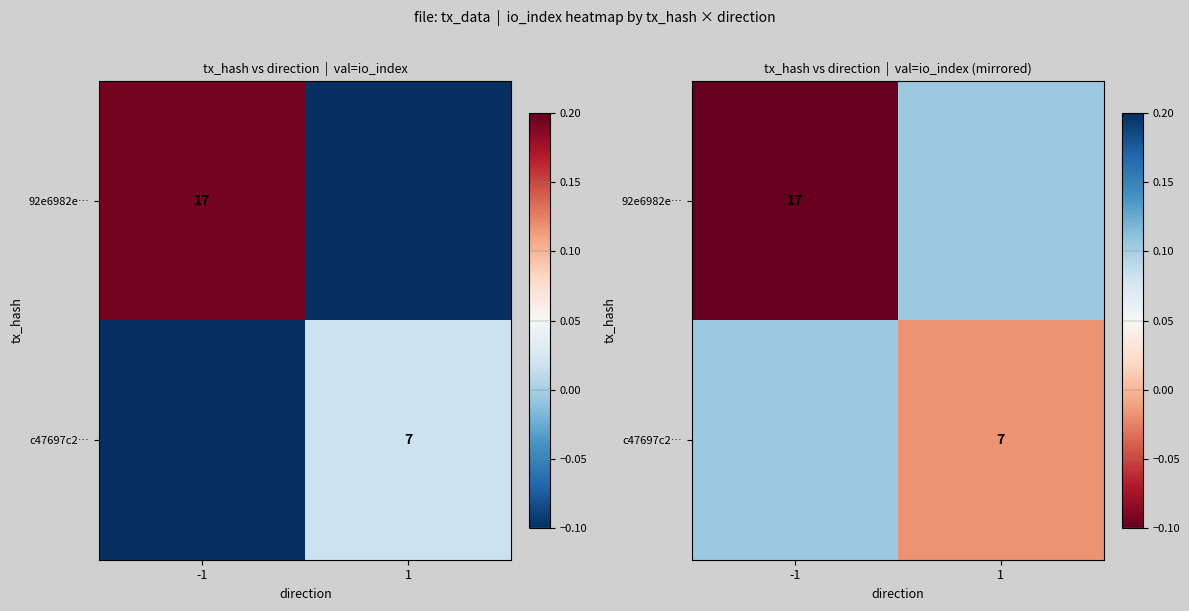

At 1, list the series in order from smallest to largest.

c47697c2…, 92e6982e…